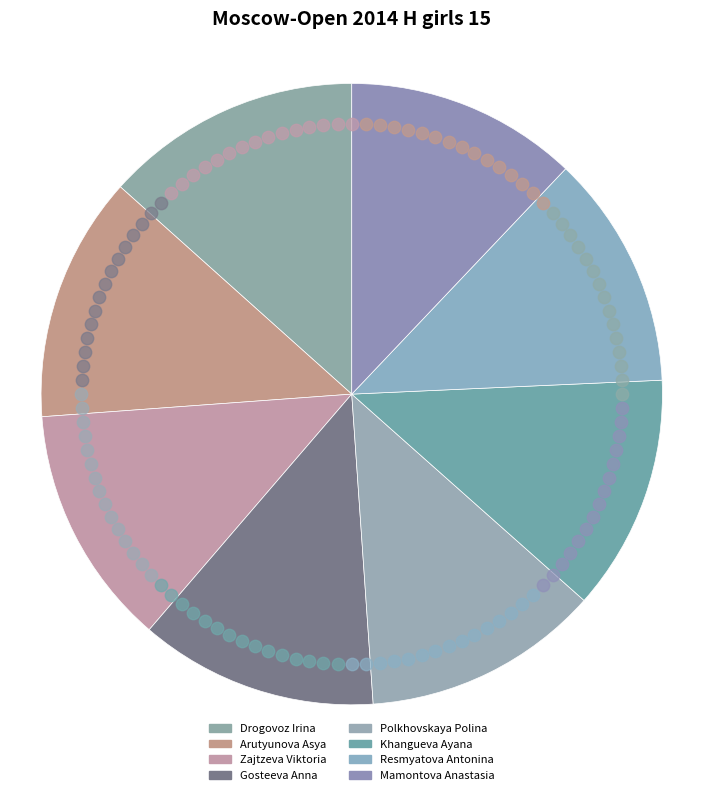

What percentage is the Resmyatova Antonina slice, to the nearest percent?

12%